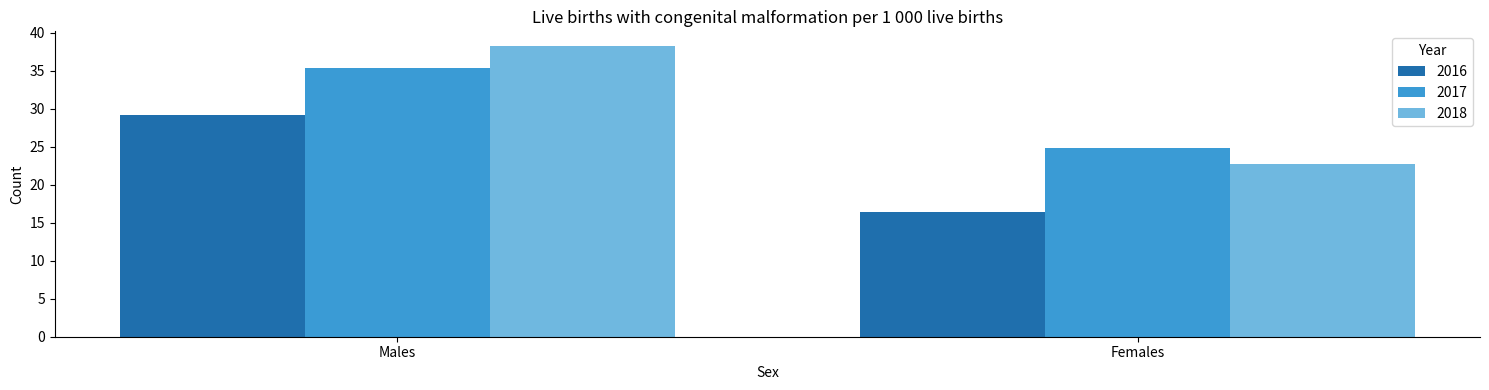

At which label is 2017 closest to 30?

Females